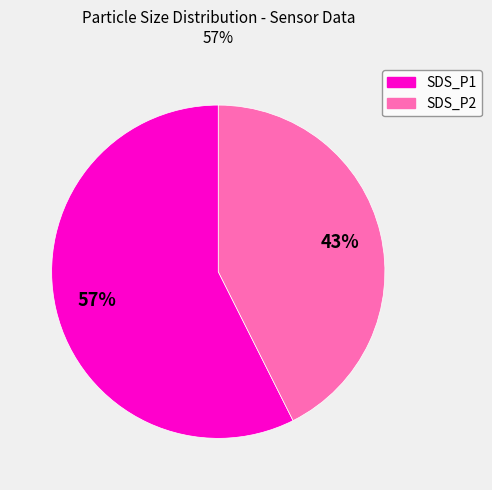

True or false: SDS_P2 accounts for 29% of the total.

False